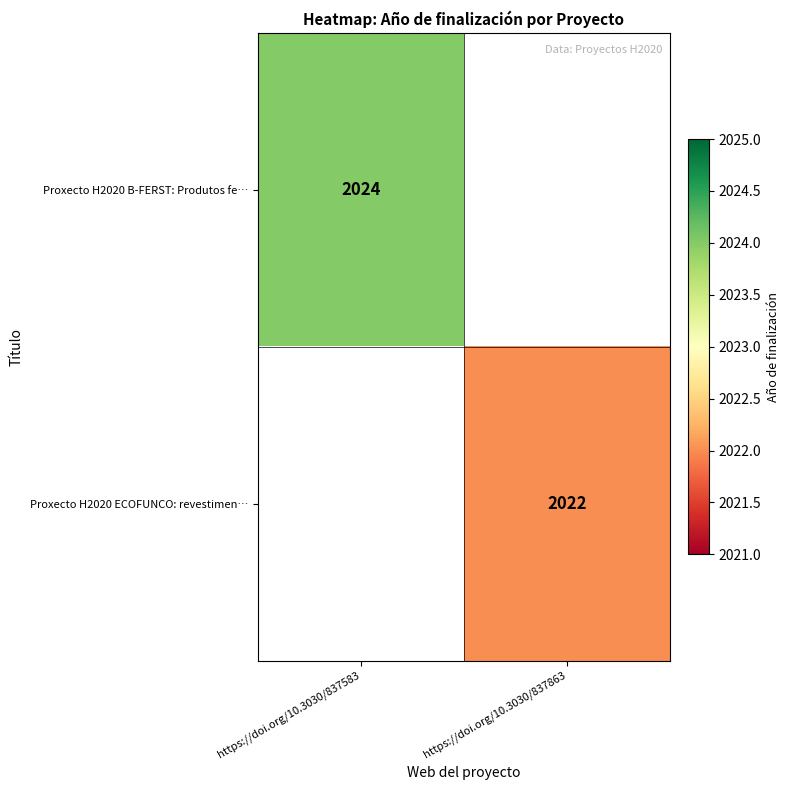

The value of Proxecto H2020 B-FERST: Produtos fe… at https://doi.org/10.3030/837583 is 2024. True or false?

True